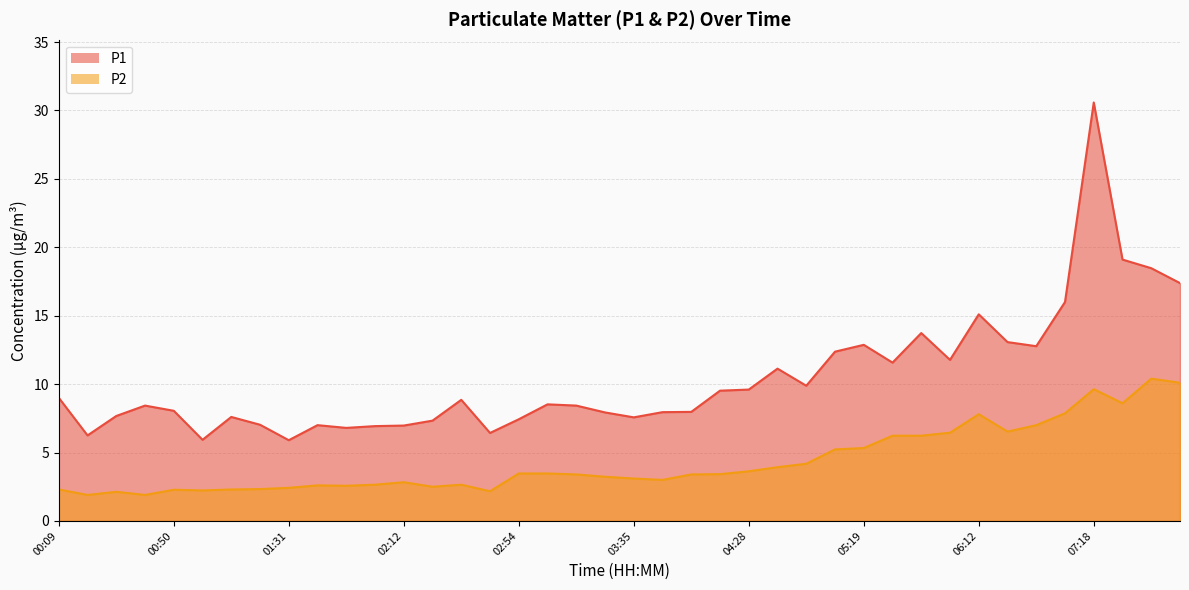

What is the value of the P2 point at the 27th from the left?

4.2